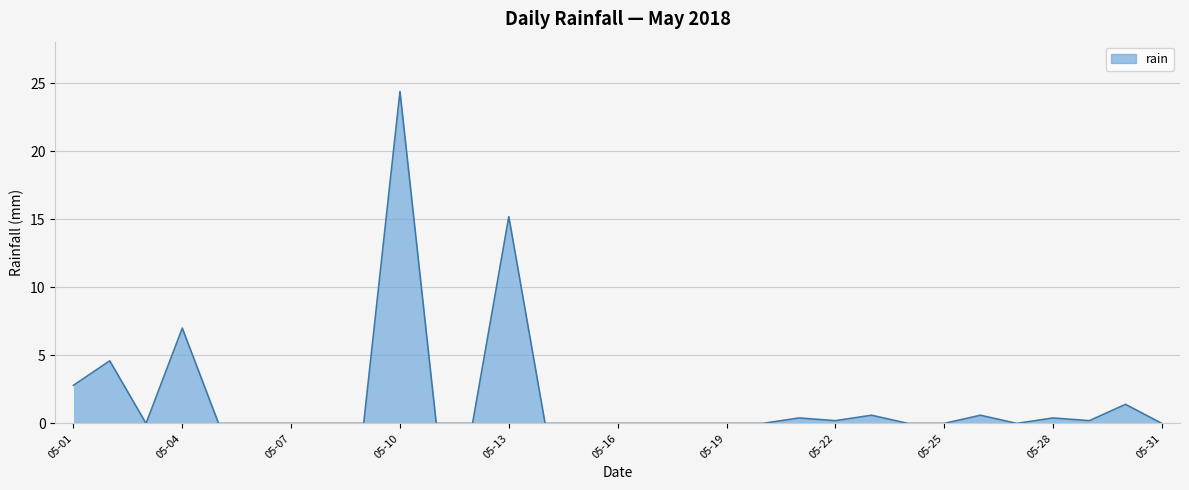

How many lines are shown in the chart?

1